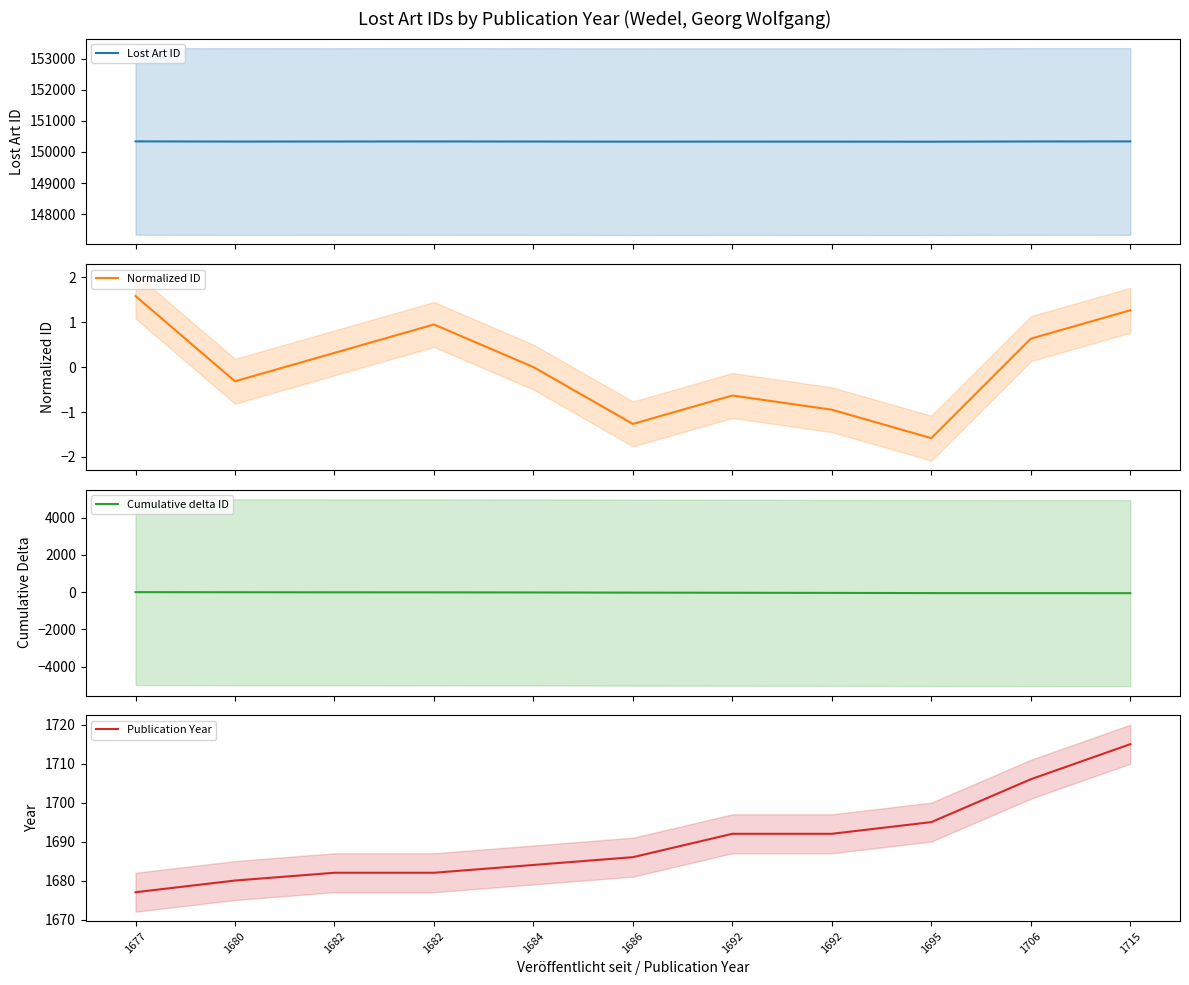

True or false: Cumulative delta ID and Publication Year cross at least once.

False